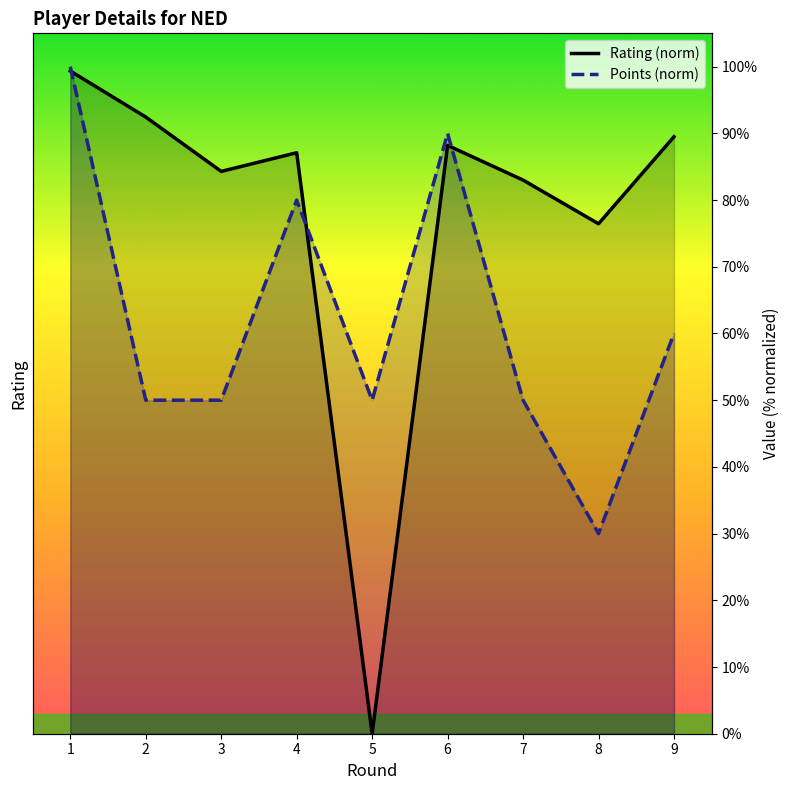

Which category has the lowest value in the Points (norm) series?

8